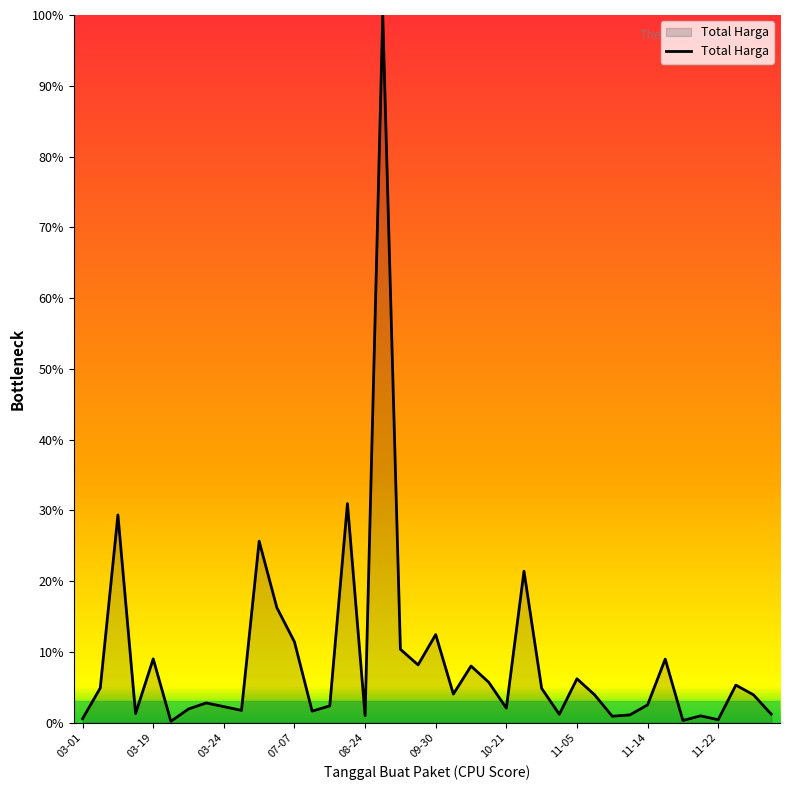

What is the maximum value shown in the chart?

100.0